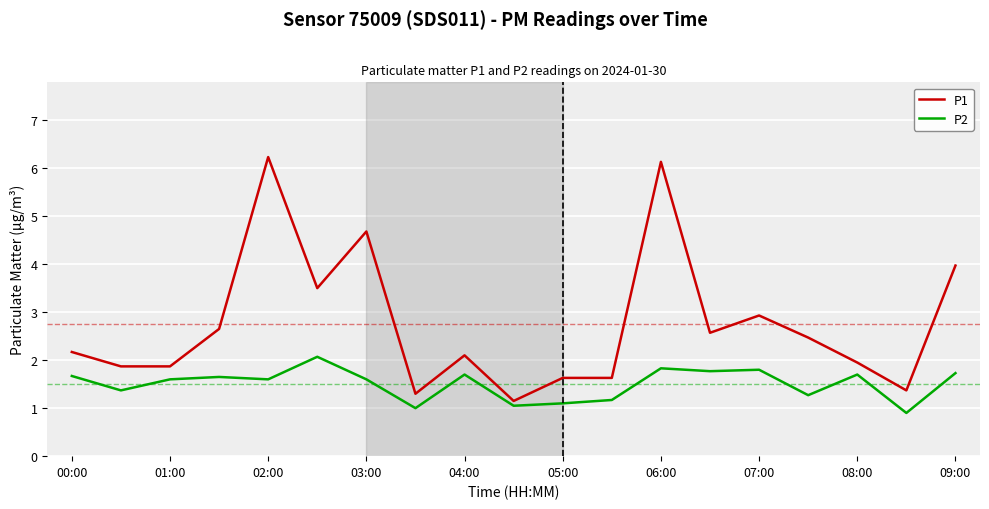

Which series has the widest spread of values?

P1